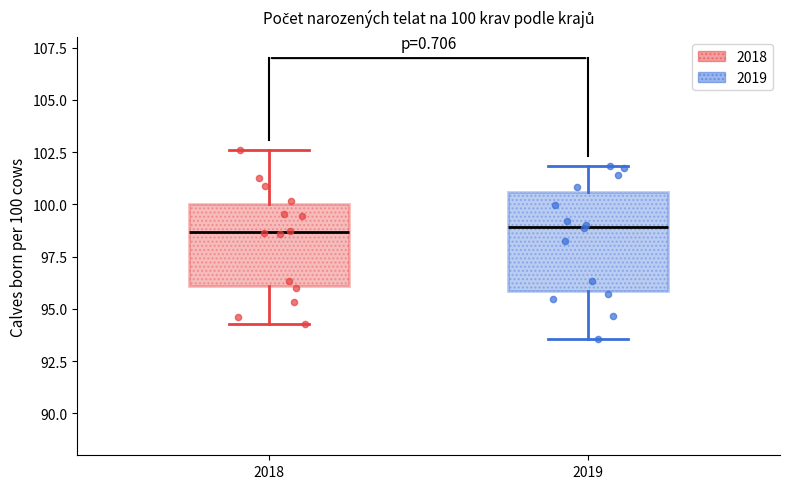

Comparing the boxes themselves (not the whiskers), which one is the tallest?

2019